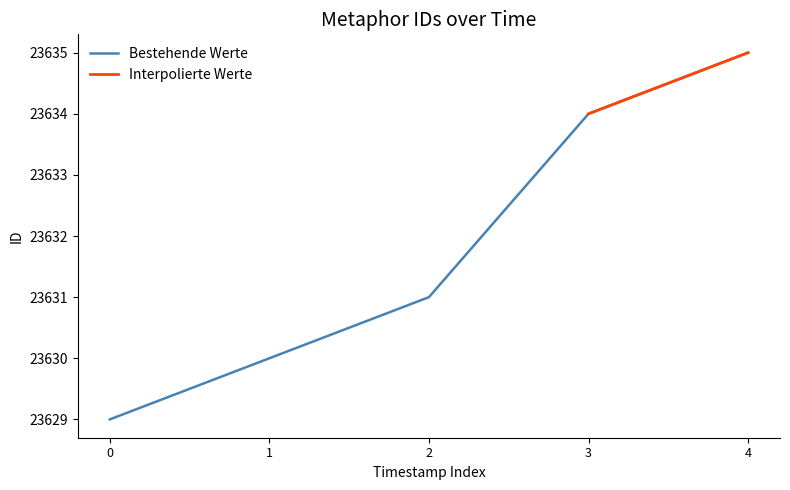

What is the minimum value for Bestehende Werte?

23629